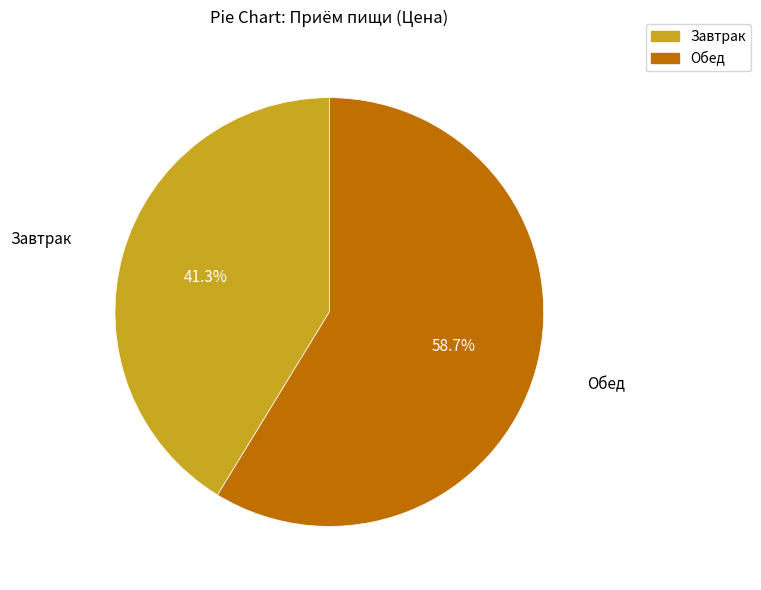

Approximately how many times larger is the value at Завтрак compared to Обед?

0.7